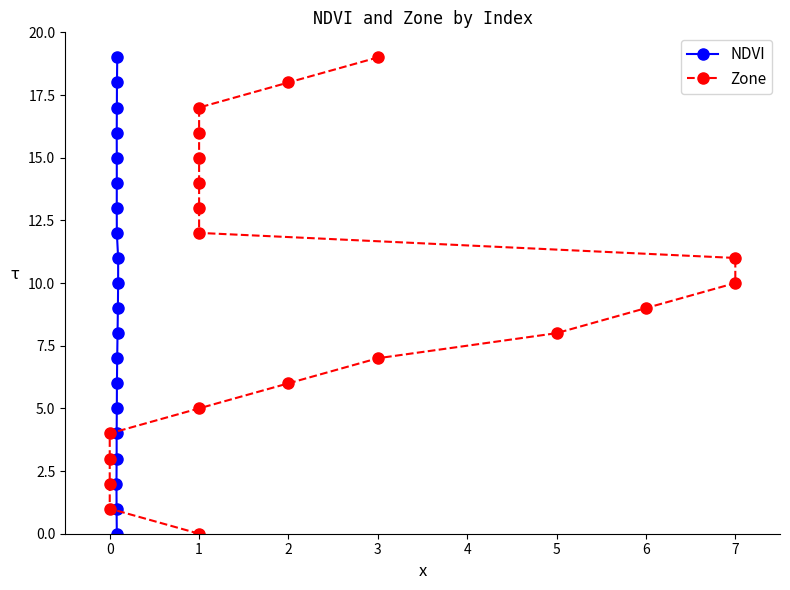

How many values in NDVI are above zero?

19